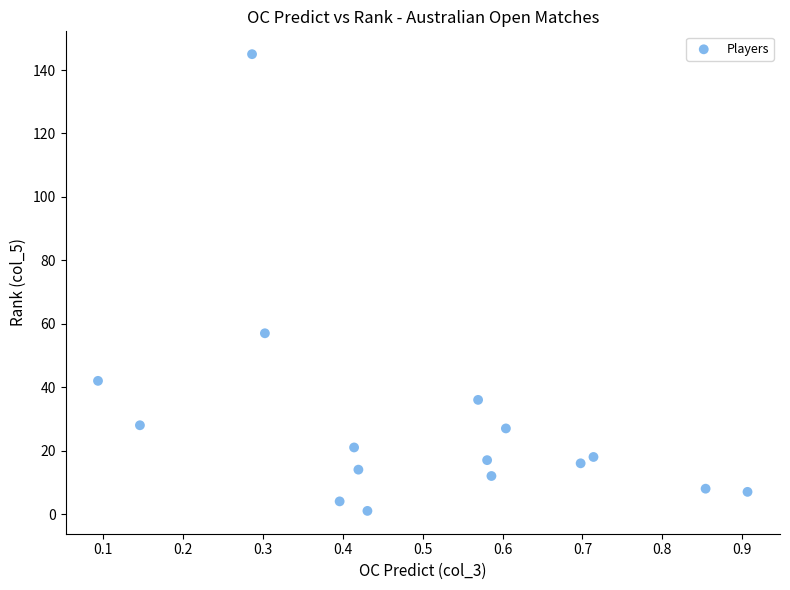

What is the range of Y values (max minus min)?

144